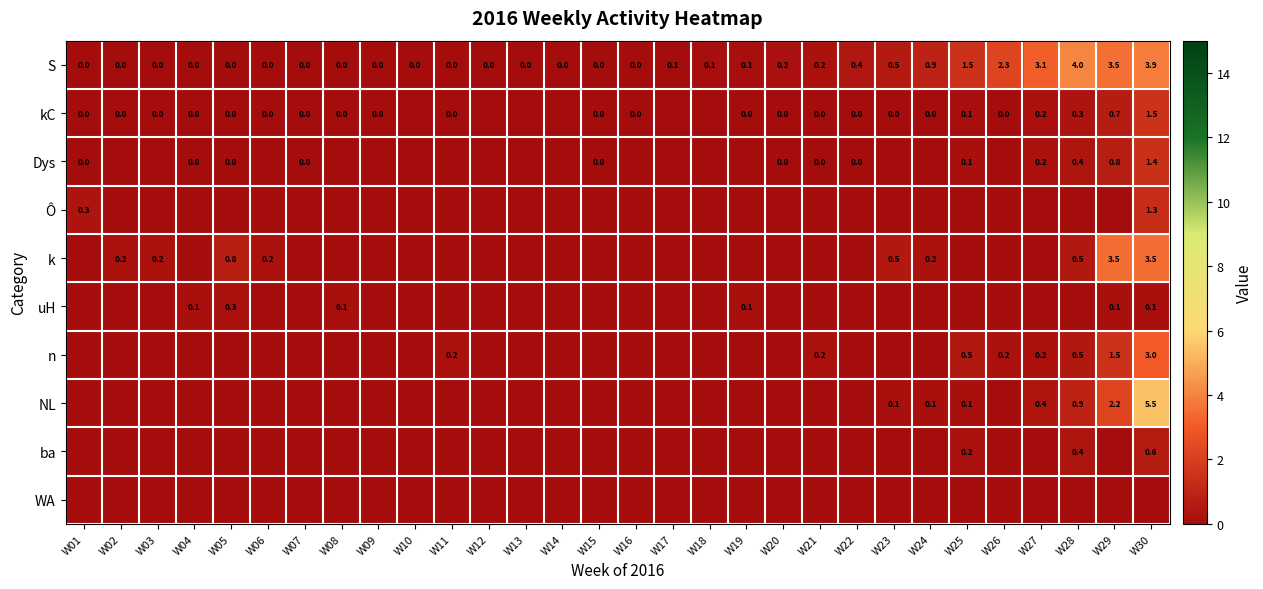

The ba series shows 0.4 at W28. True or false?

True